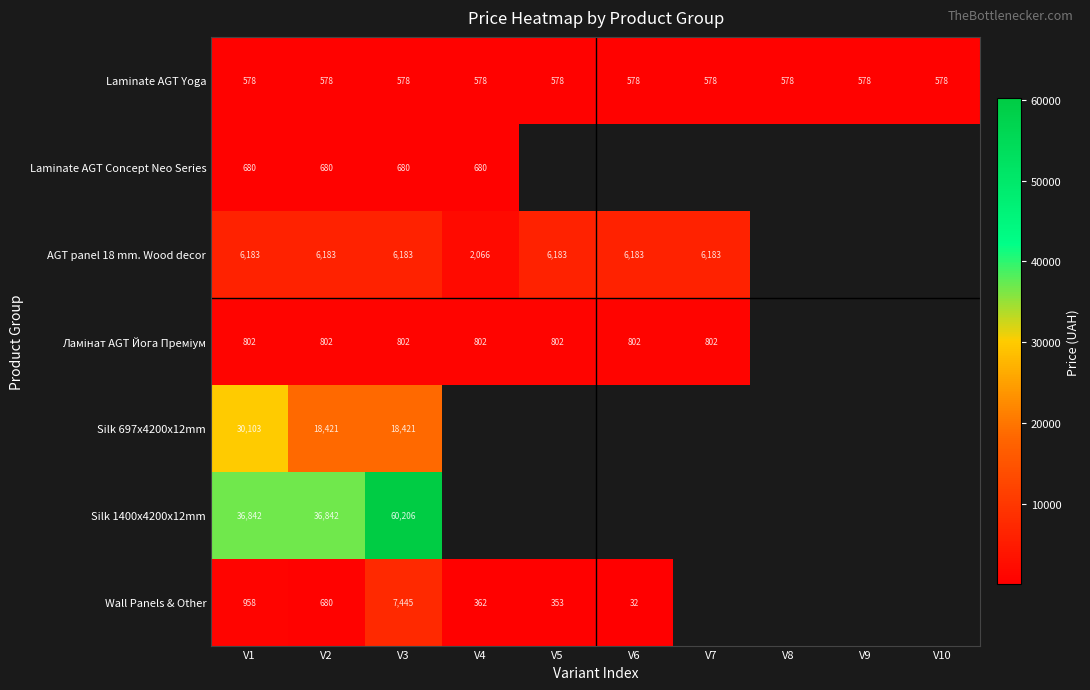

At which label is Wall Panels & Other closest to 3738?

V1